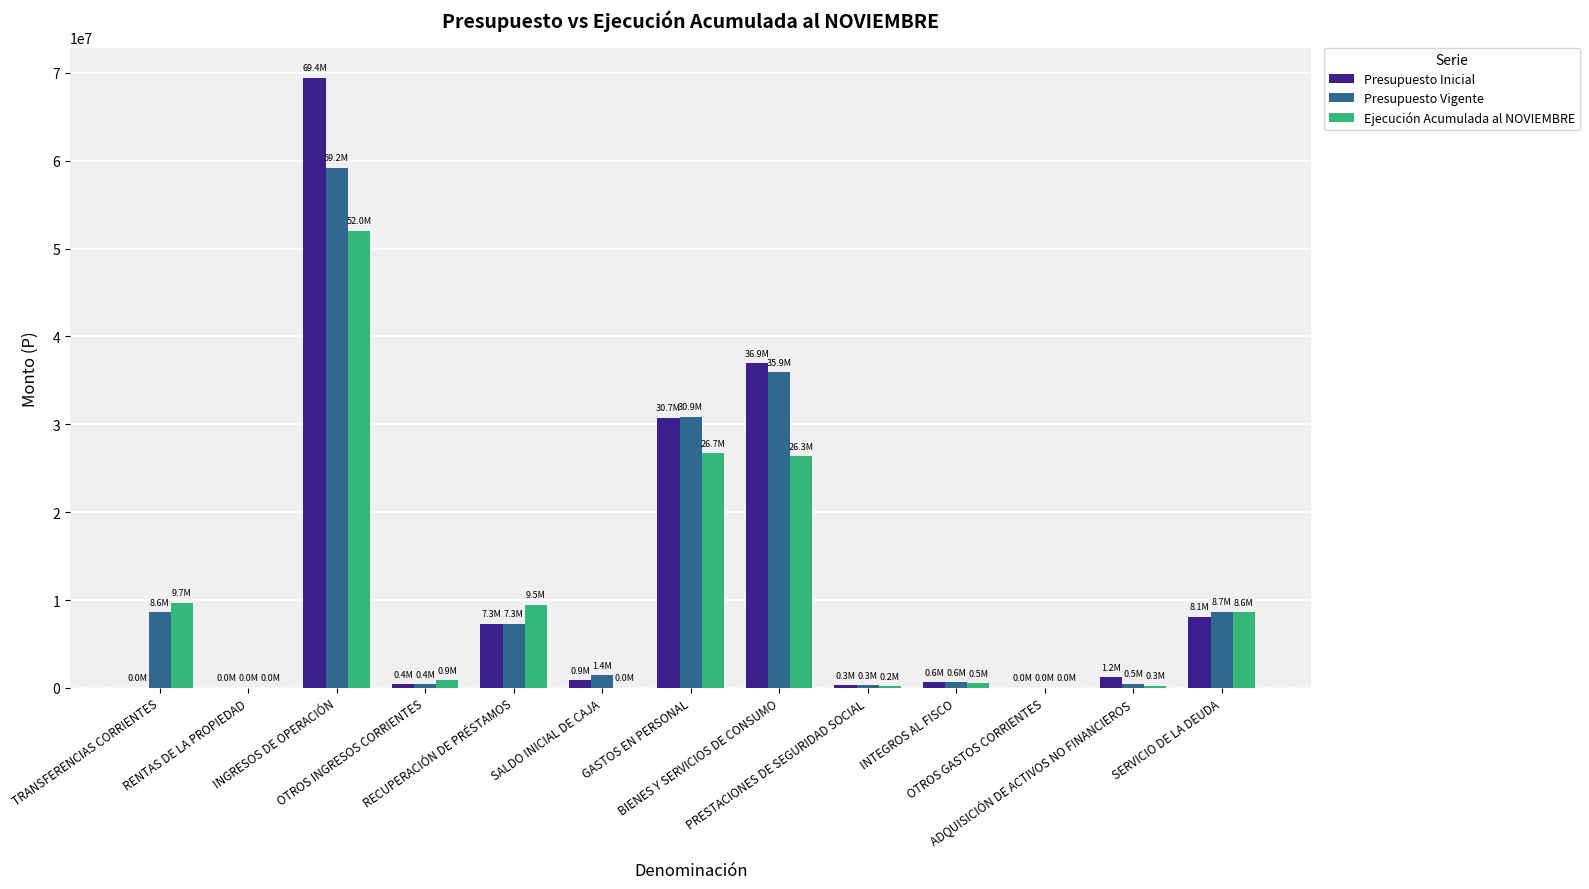

What are all the series names shown in the legend?

Presupuesto Inicial, Presupuesto Vigente, Ejecución Acumulada al NOVIEMBRE